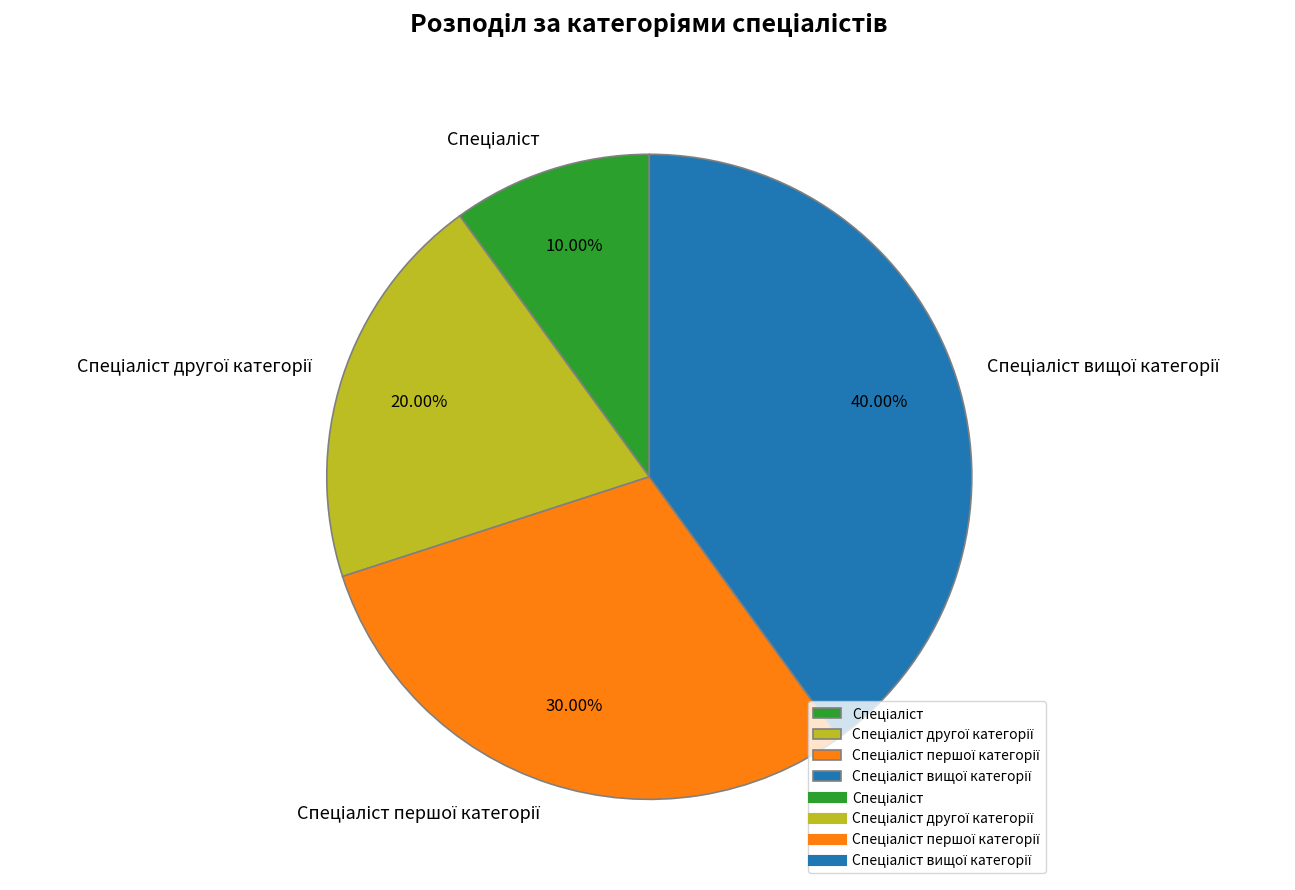

Is there a majority slice in this chart?

No